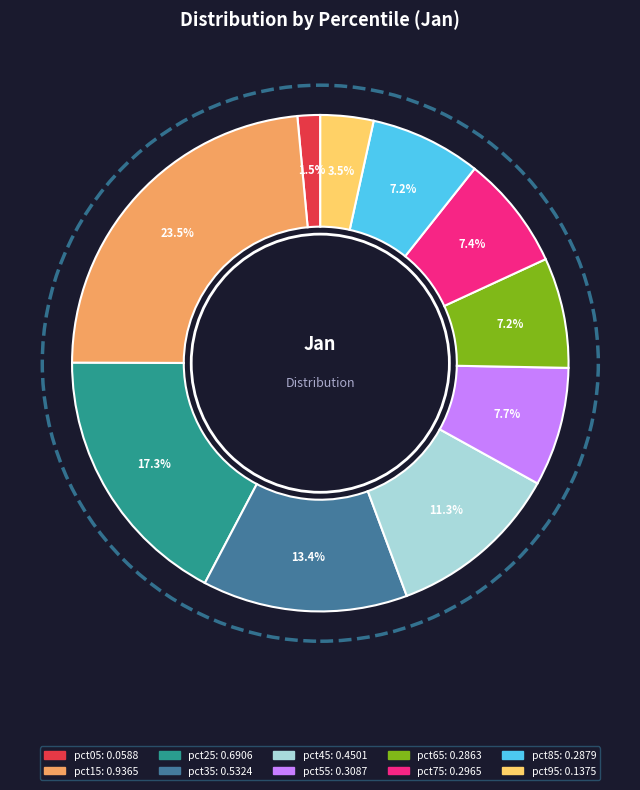

Is it true that pct85 is 1% of the pie?

False